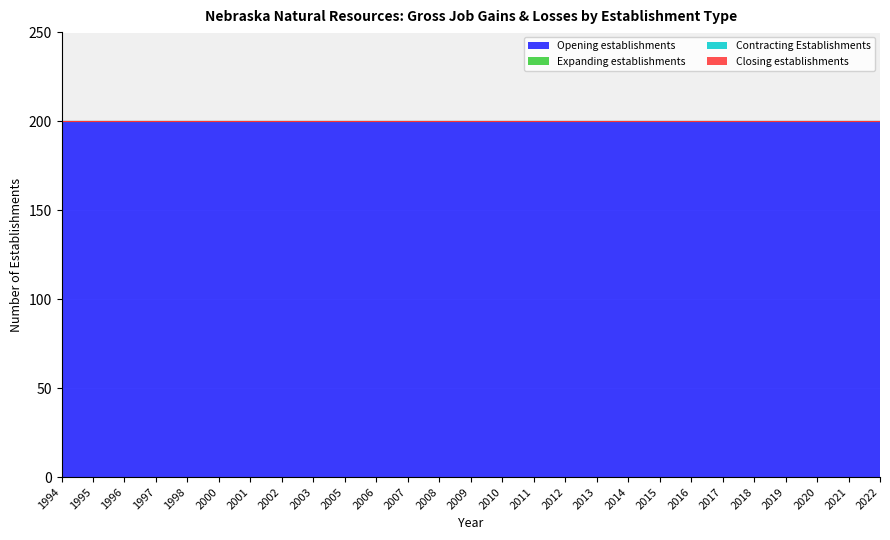

At which category is the sum across all series the highest?

1994